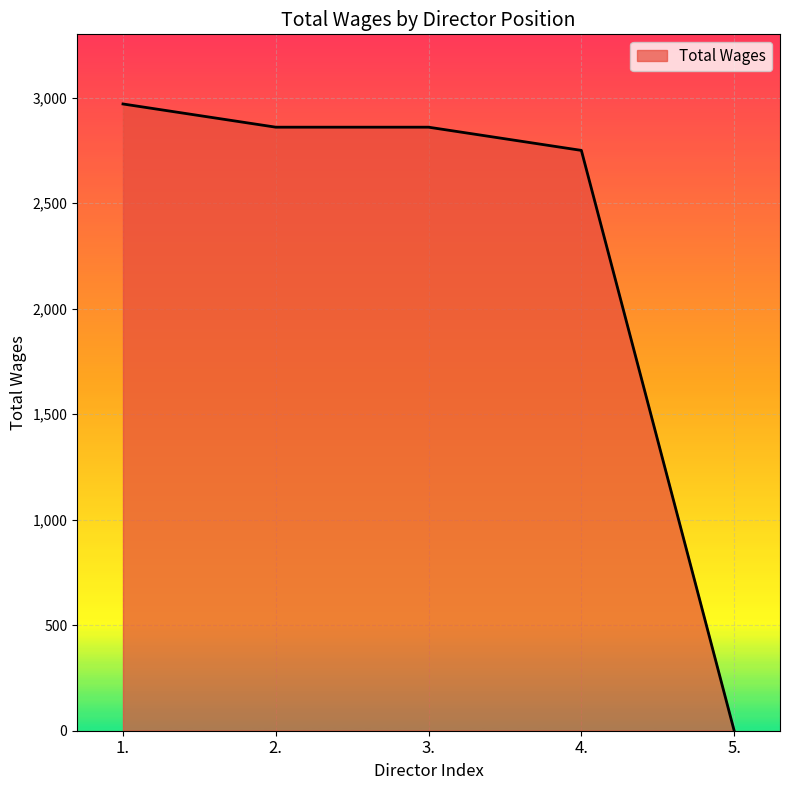

The chart shows a value of 4777 at 4.. True or false?

False